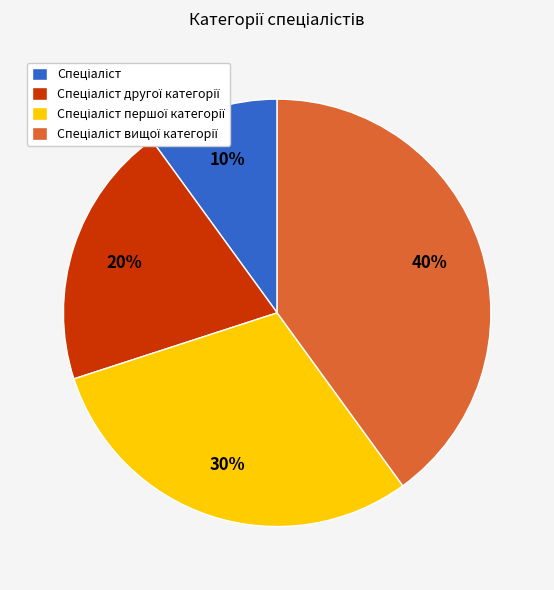

How many slices are in this pie chart?

4